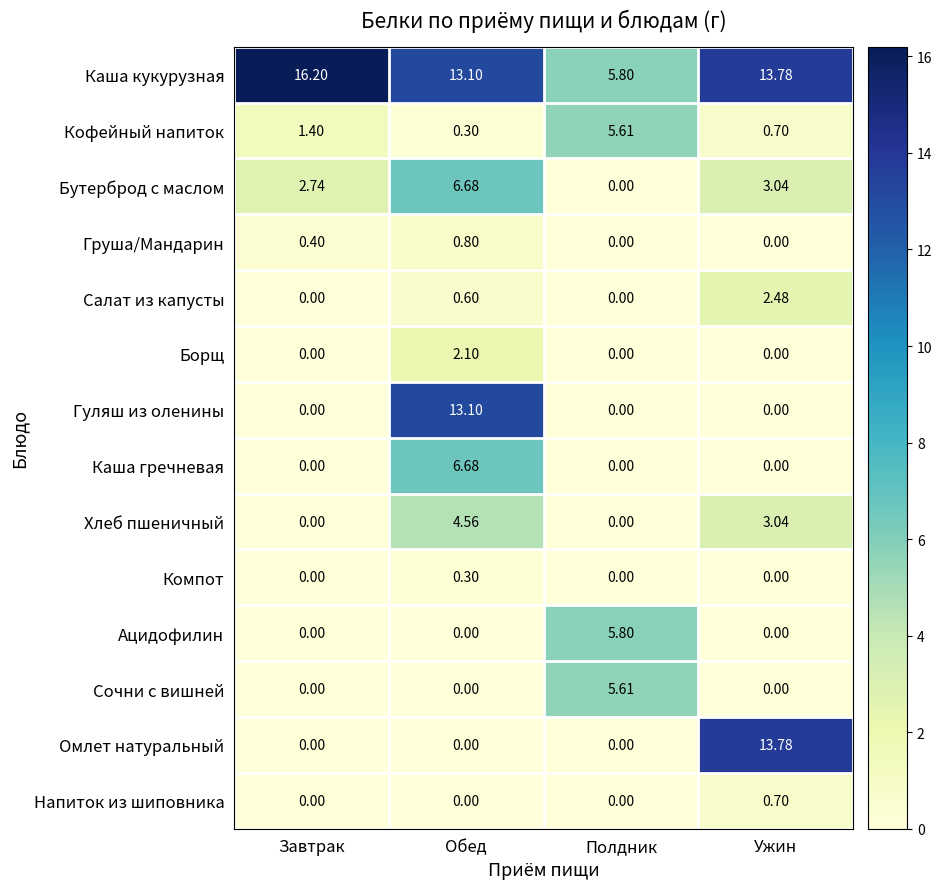

Which series has the largest total across all categories?

Каша кукурузная